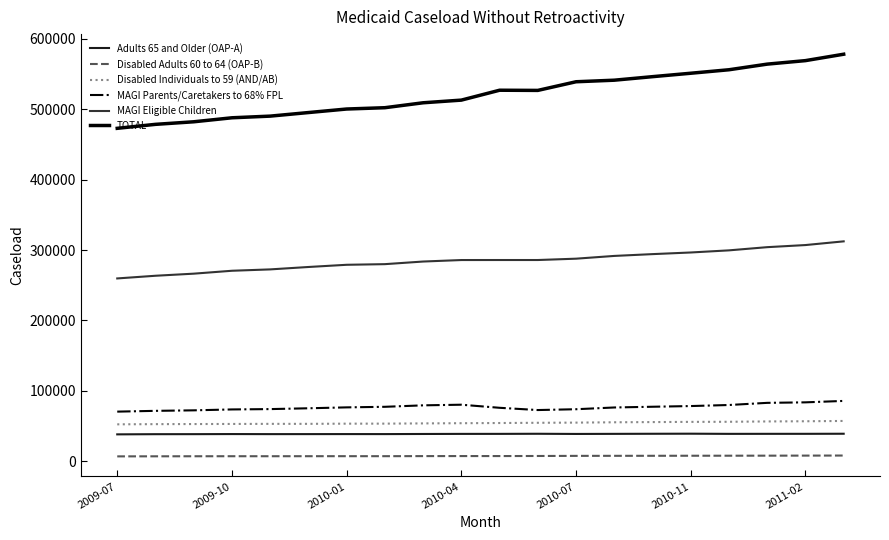

True or false: Adults 65 and Older (OAP-A) and MAGI Eligible Children cross at least once.

False